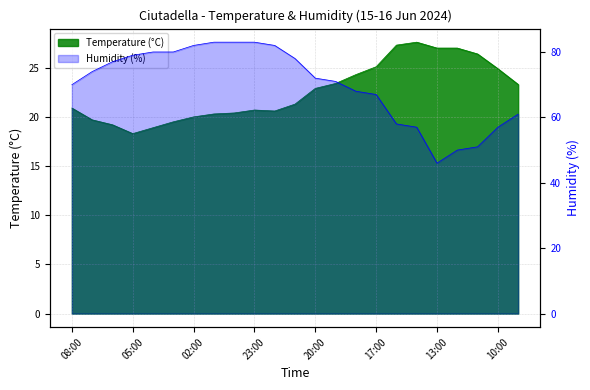

Between 03:00 and 22:00, which series saw the biggest shift?

Humidity (%)